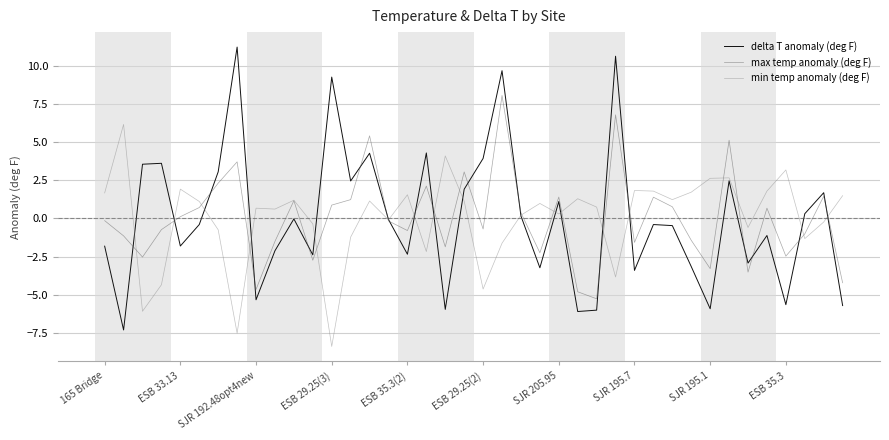

Which series has the largest range (max minus min)?

delta T anomaly (deg F)